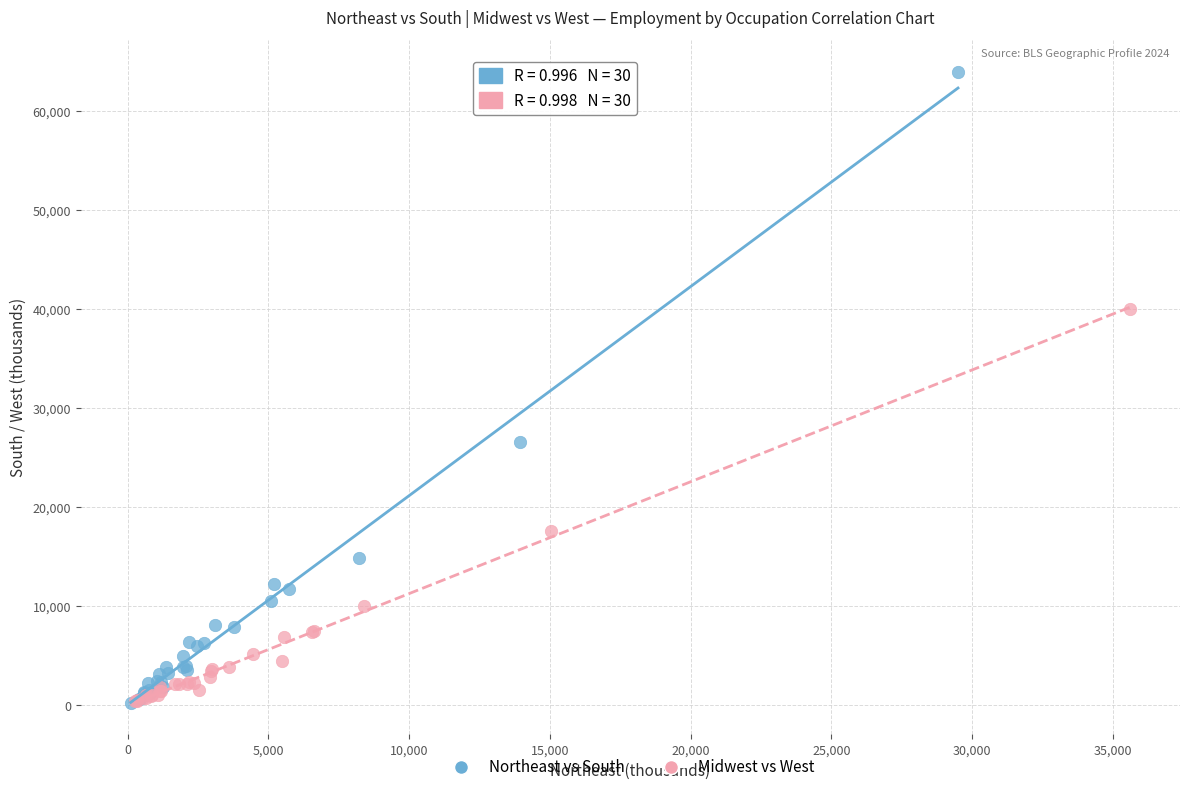

Which series contains the highest Y value?

Northeast vs South